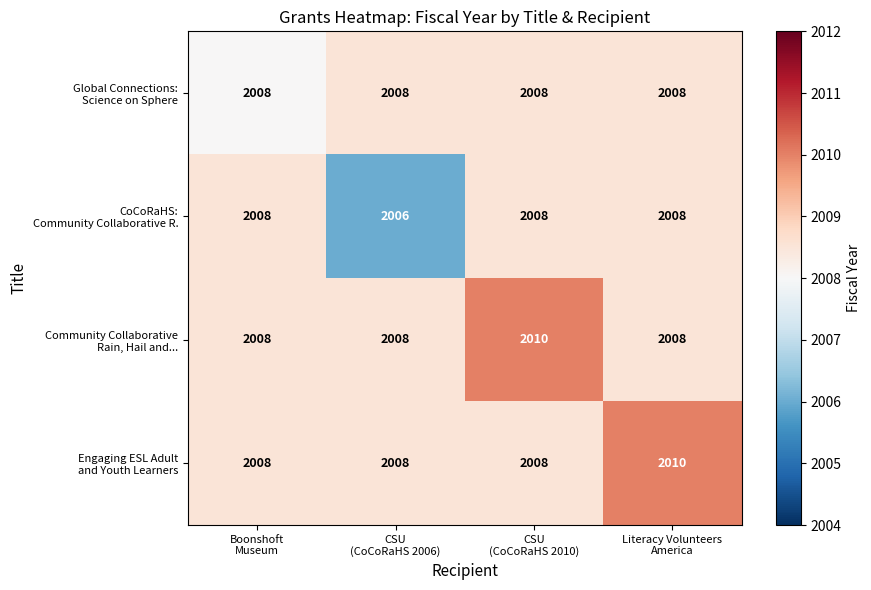

At how many categories does at least one series exceed 2007?

4